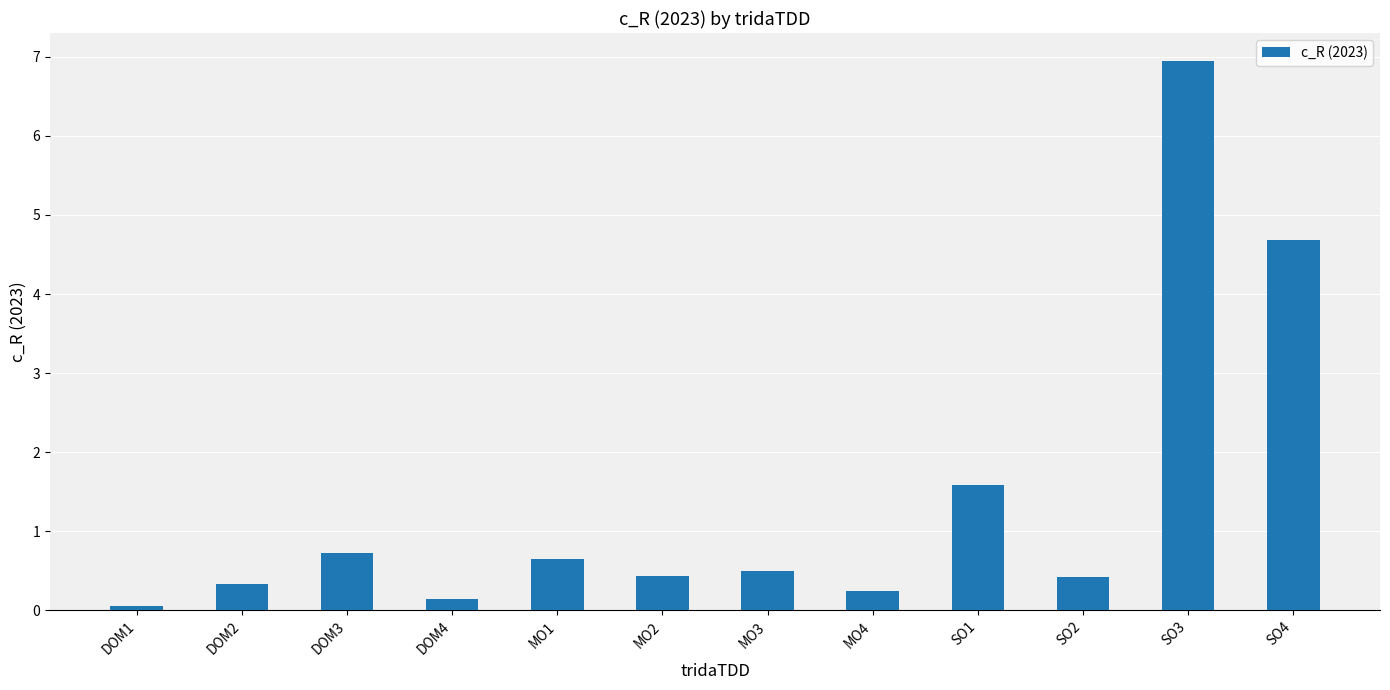

What is the change in value from DOM3 to MO2?

-0.3